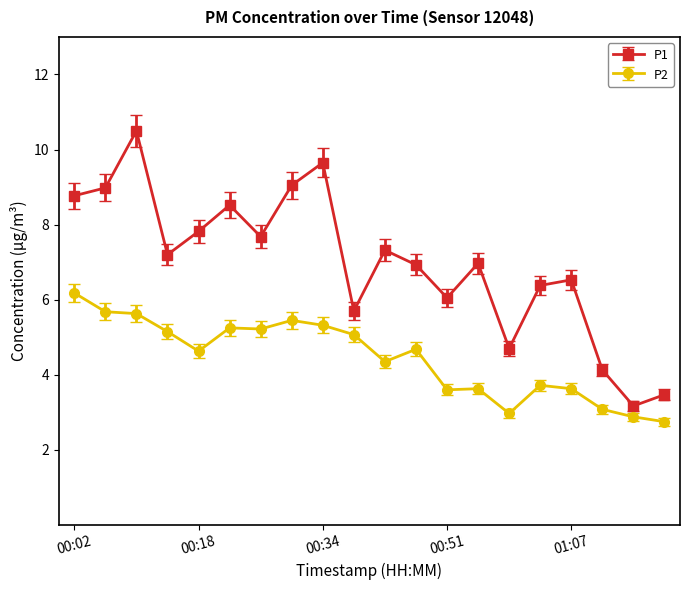

Which series has the widest spread of values?

P1